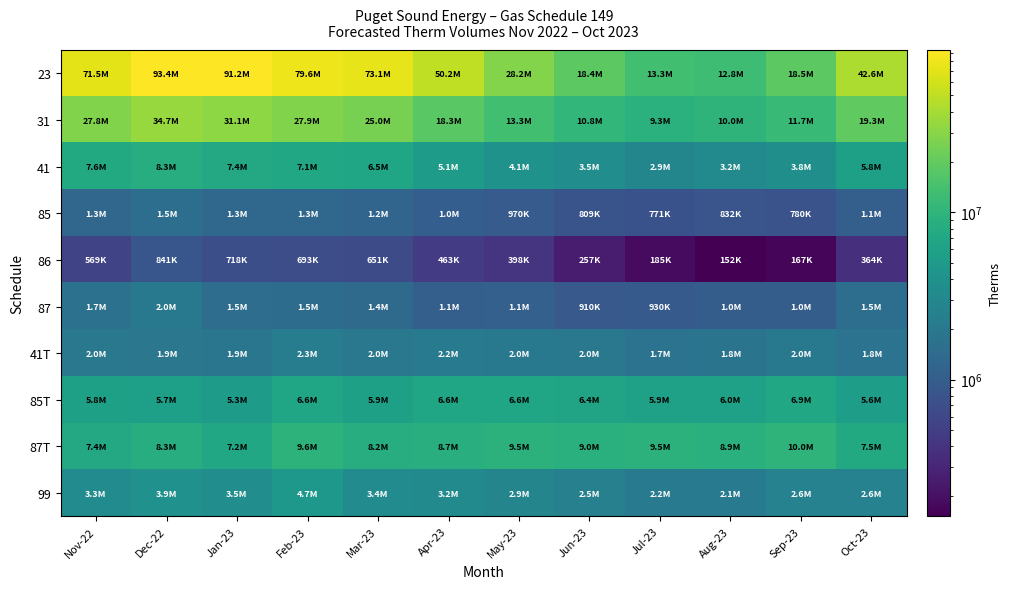

At Jun-23, list the series in order from smallest to largest.

86, 85, 87, 41T, 99, 41, 85T, 87T, 31, 23